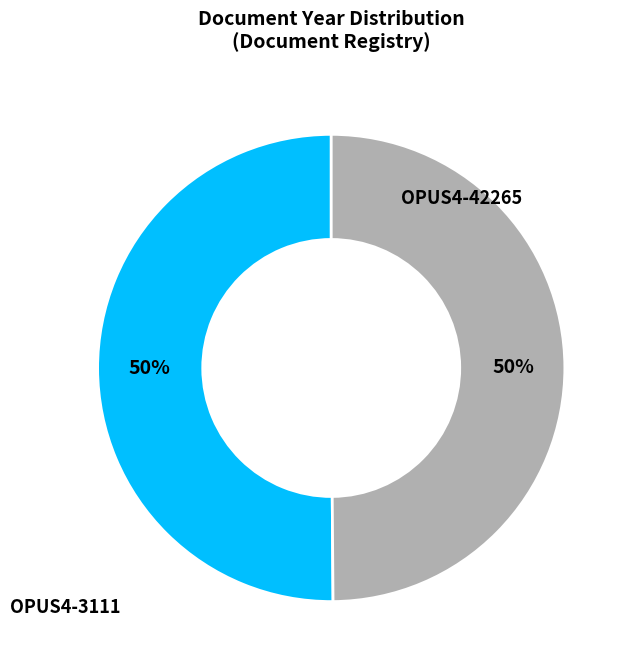

Count the number of slices in the pie.

2